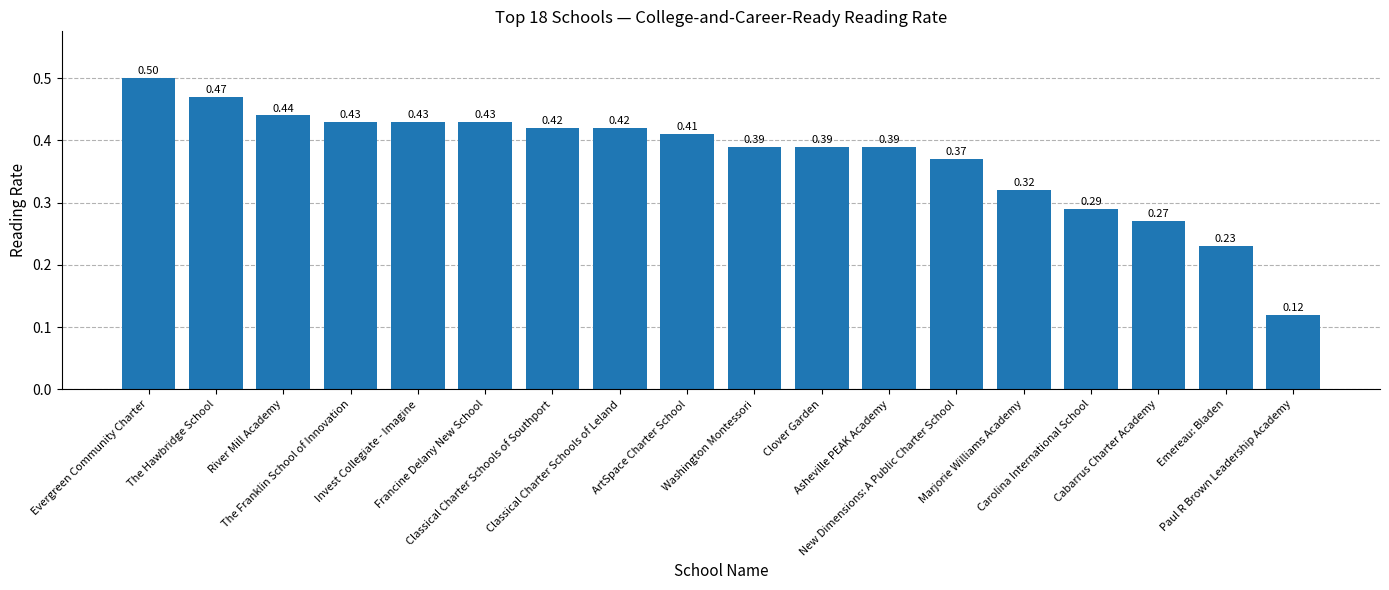

List the labels in order of value, largest first.

Evergreen Community Charter, The Hawbridge School, River Mill Academy, The Franklin School of Innovation, Invest Collegiate - Imagine, Francine Delany New School, Classical Charter Schools of Southport, Classical Charter Schools of Leland, ArtSpace Charter School, Washington Montessori, Clover Garden, Asheville PEAK Academy, New Dimensions: A Public Charter School, Marjorie Williams Academy, Carolina International School, Cabarrus Charter Academy, Emereau: Bladen, Paul R Brown Leadership Academy